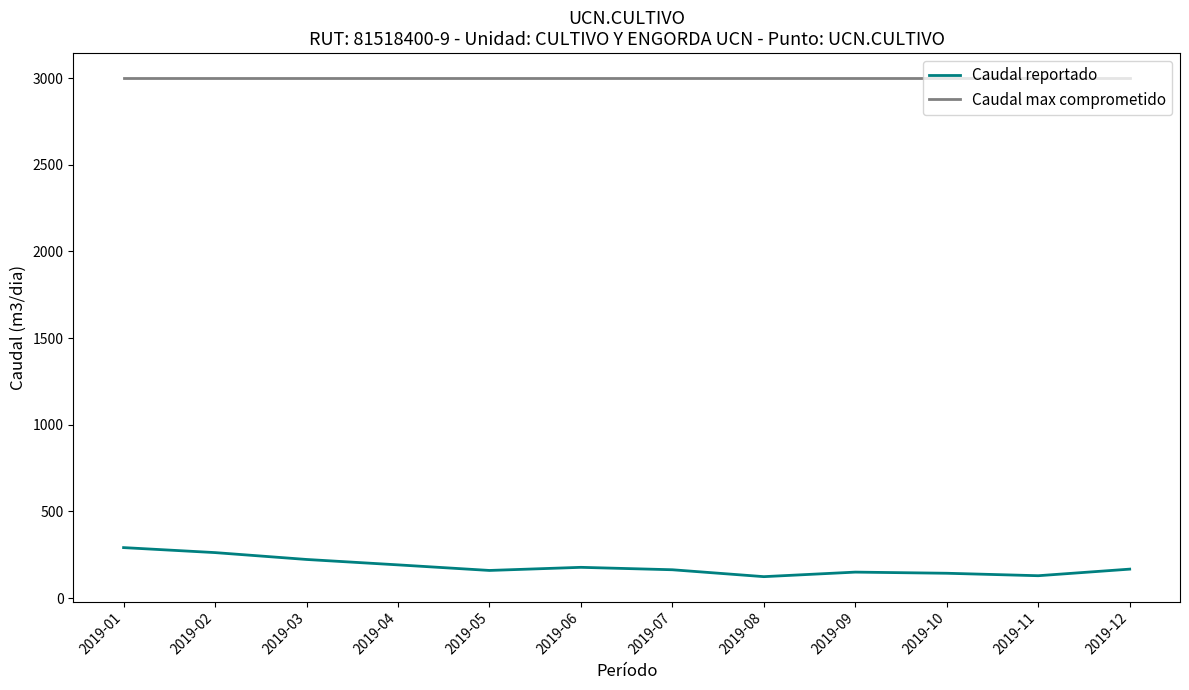

True or false: Caudal max comprometido and Caudal reportado intersect in this chart.

False